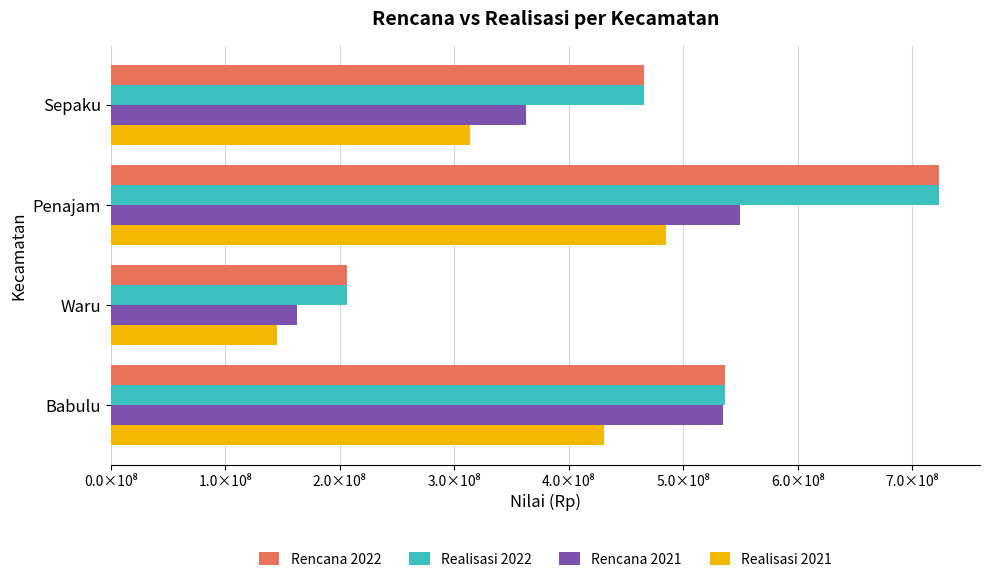

What are all the series names shown in the legend?

Rencana 2022, Realisasi 2022, Rencana 2021, Realisasi 2021